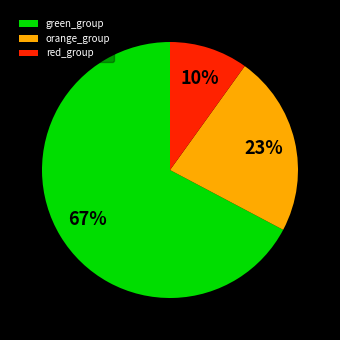

To the nearest percent, what percentage of the pie is red_group?

10%